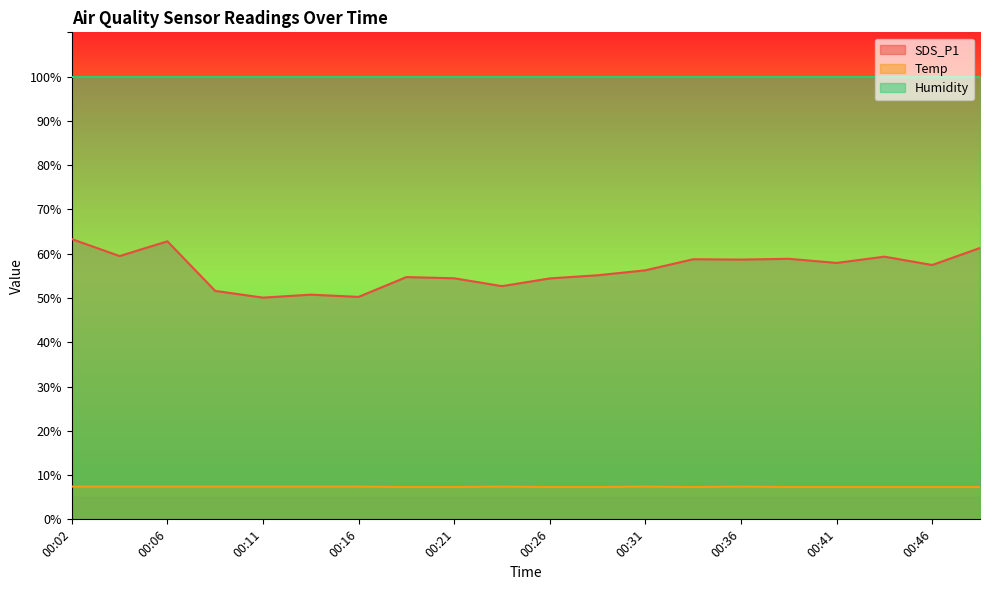

True or false: Temp has a value of 7.4 at 00:04.

True